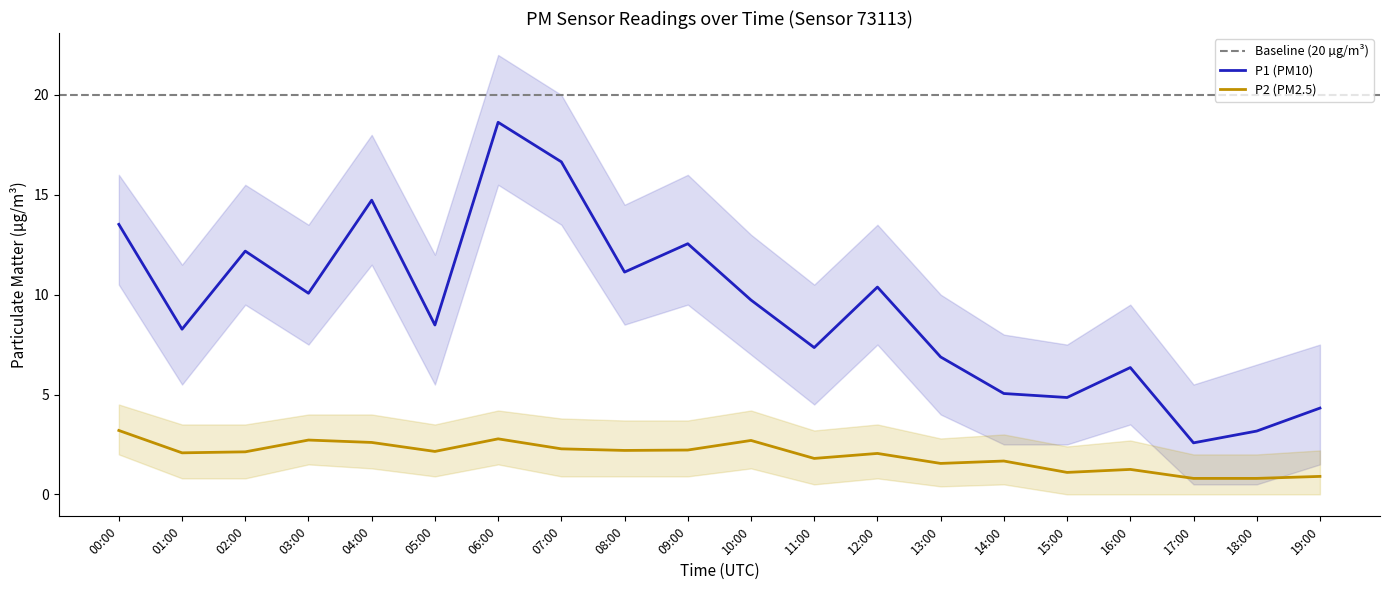

The value of P1 at 03:00 is 2.8. True or false?

False